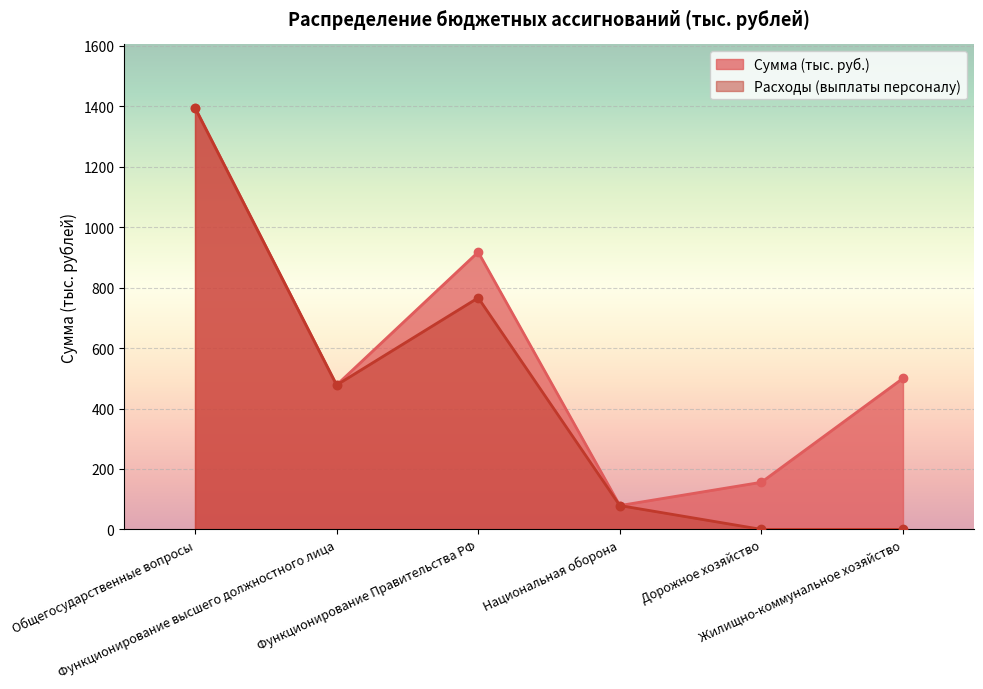

Which label corresponds to the largest value in the chart?

Общегосударственные вопросы